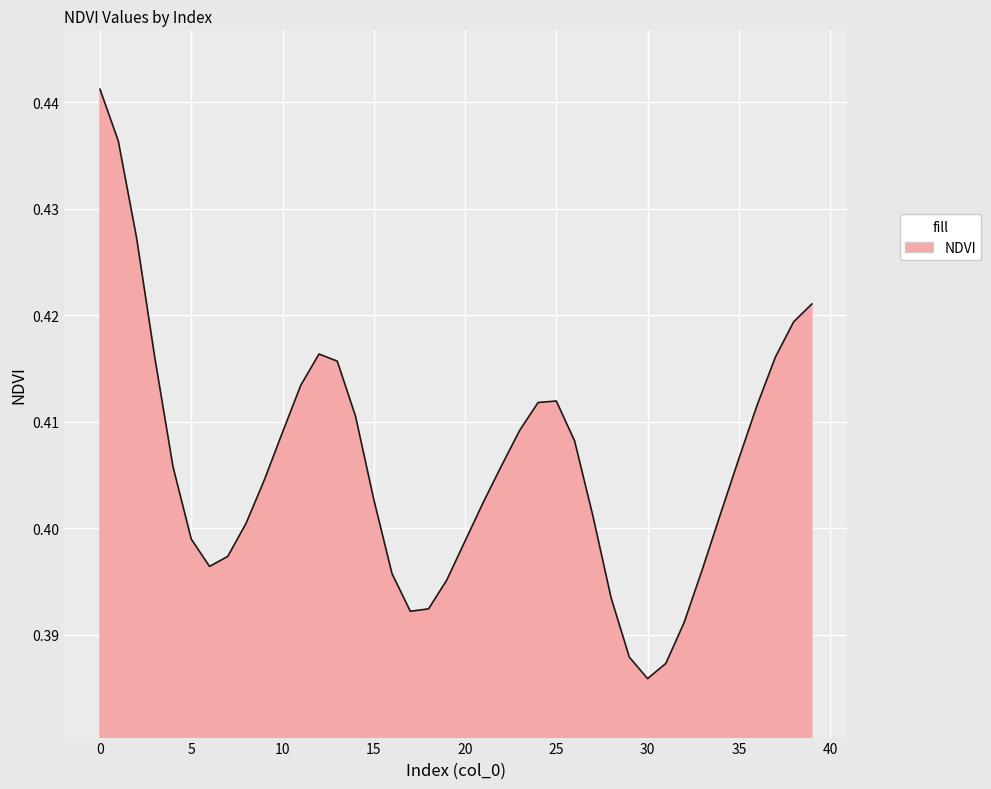

What is the value of the 4th point from the left?

0.4